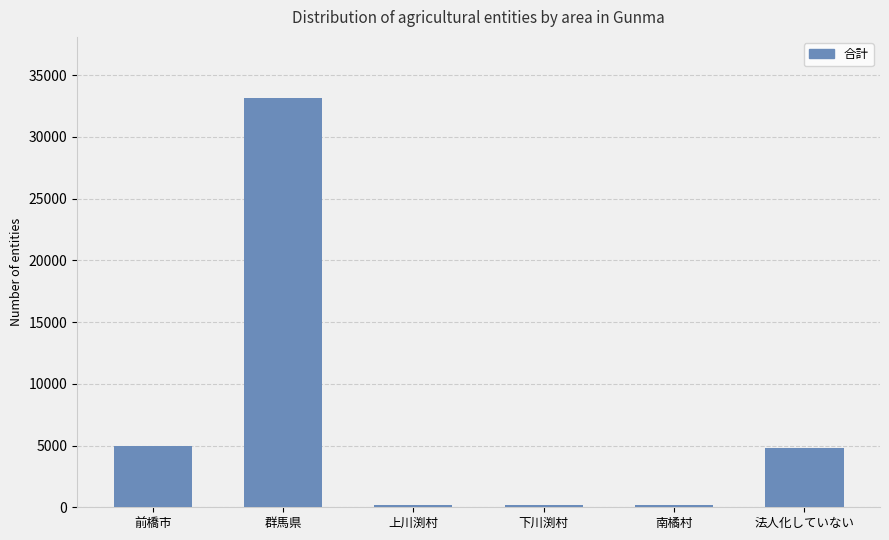

Is it true that the value at 上川渕村 is 222?

True